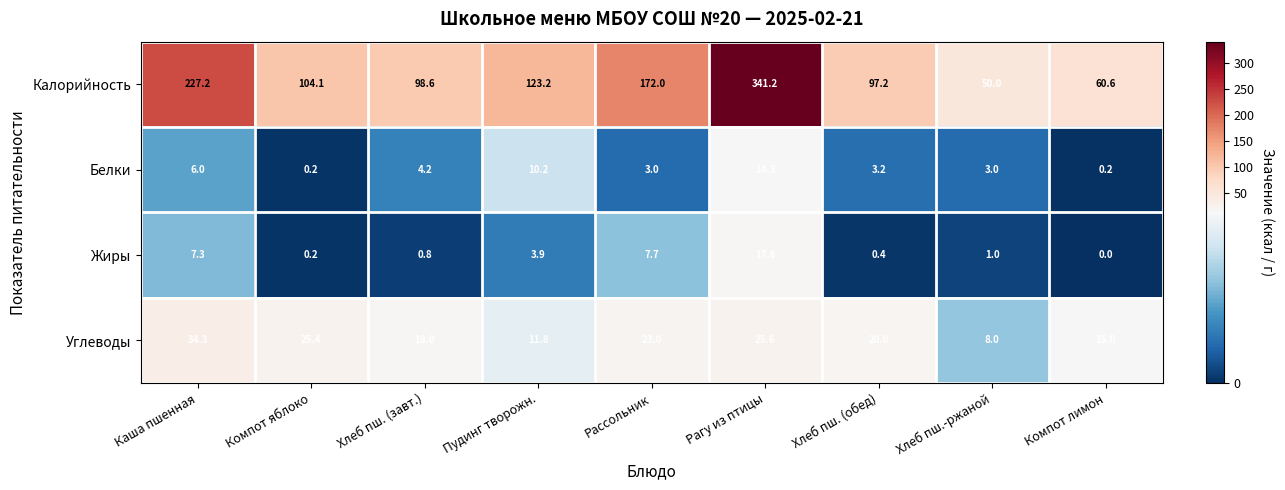

Where is Калорийность nearest to the value 195?

Рассольник